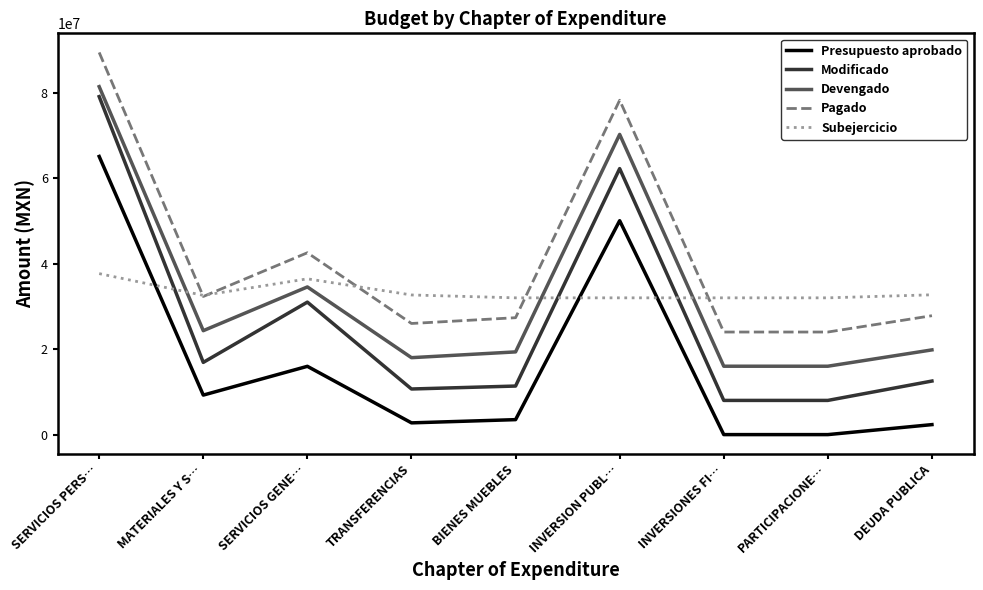

What position from the right is SERVICIOS PERS…?

9